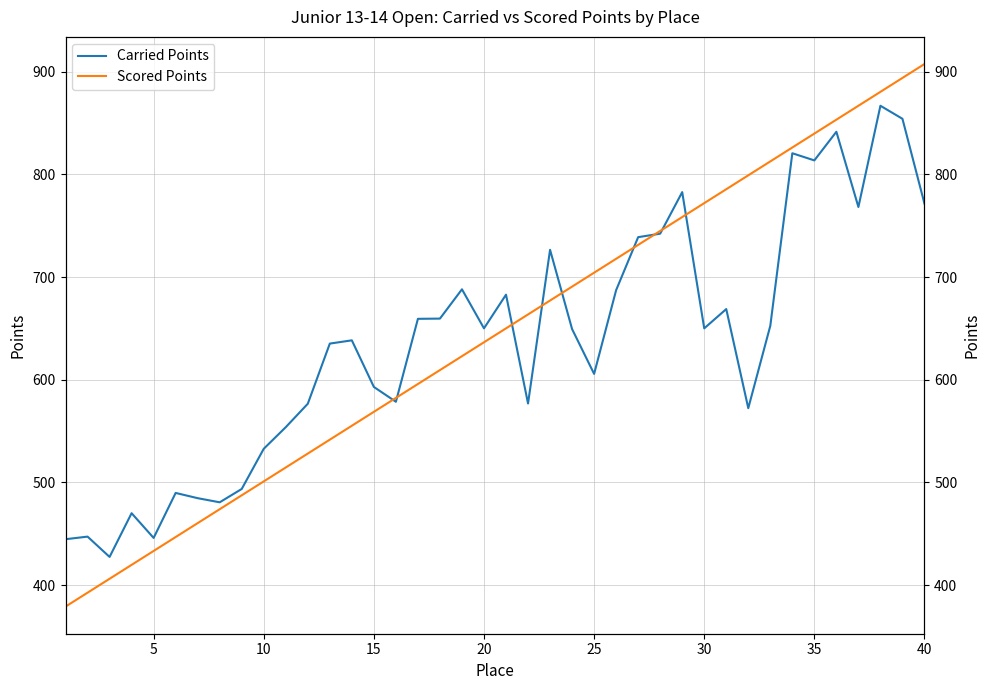

True or false: Carried Points has a value of 254.2 at 25.

False